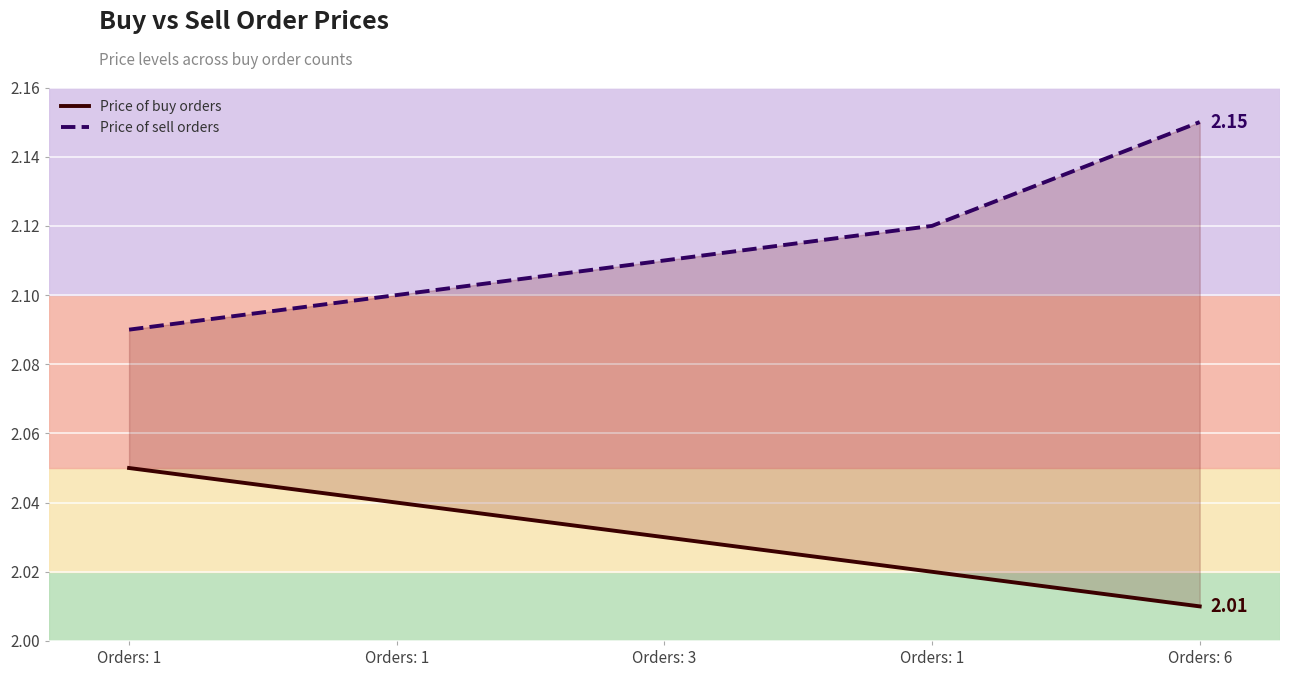

Which series has the largest range (max minus min)?

Price of sell orders